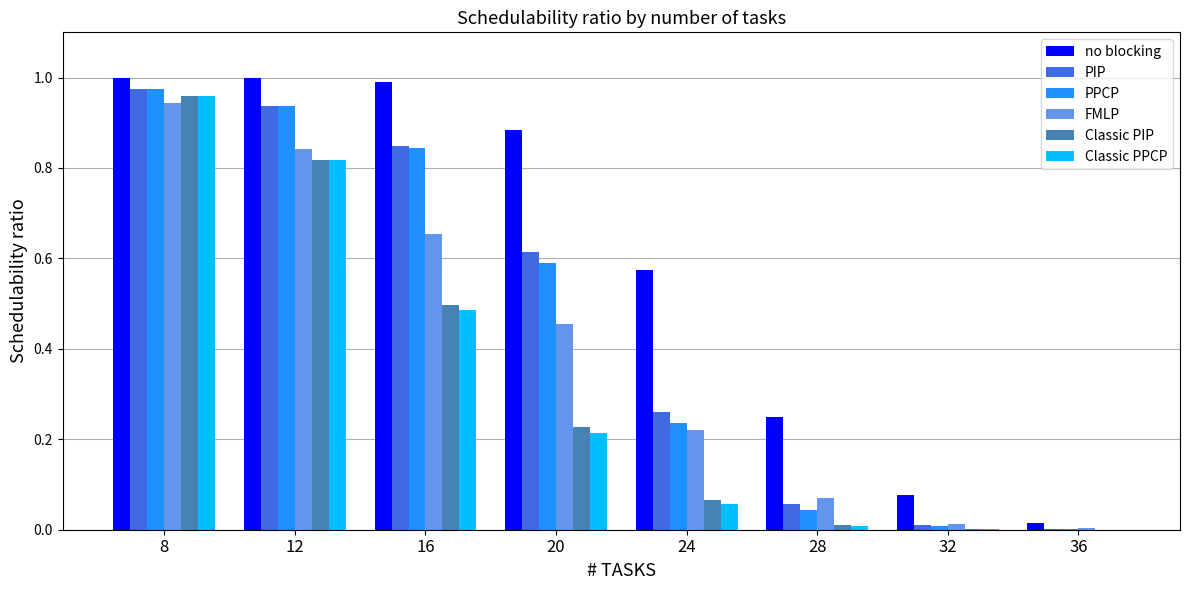

Which series changed the most between 12 and 32?

PPCP